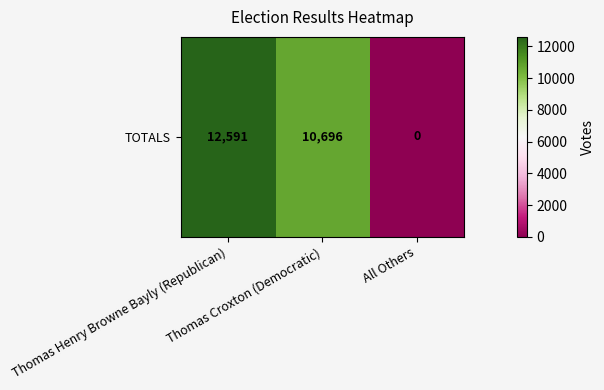

Where is the data nearest to the value 6295?

Thomas Croxton (Democratic)